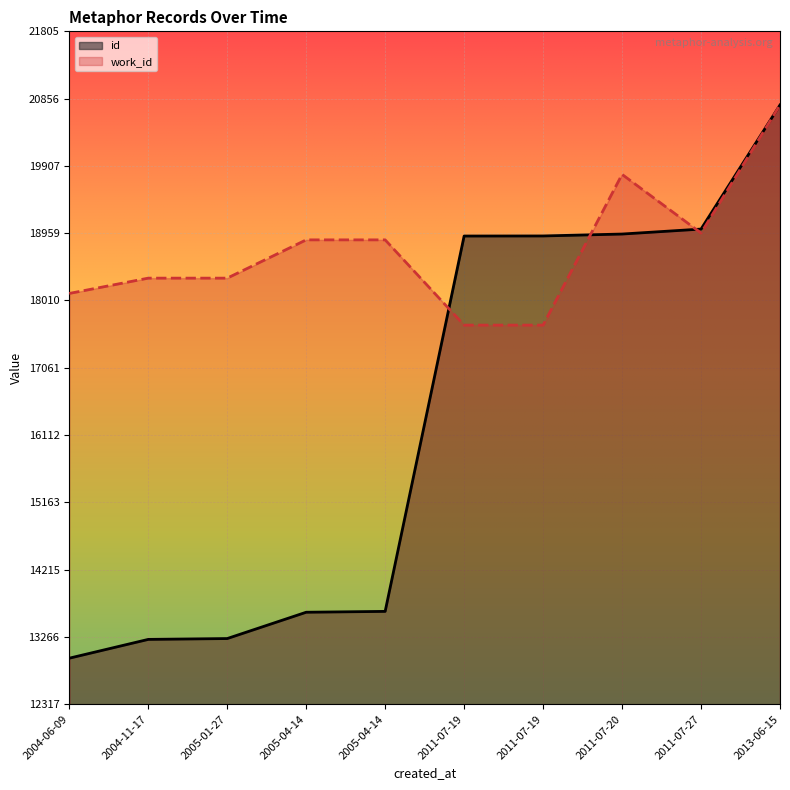

The work_id series shows 30839.8 at 2011-07-27. True or false?

False